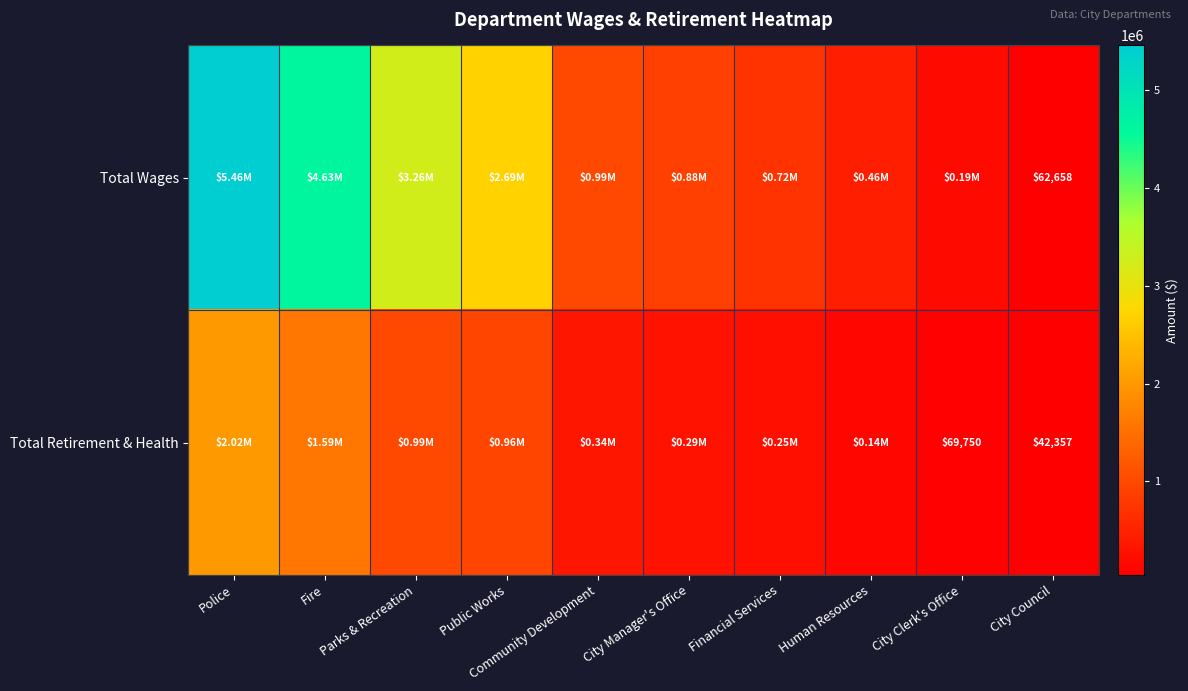

Which has a higher value, Fire or Human Resources?

Fire